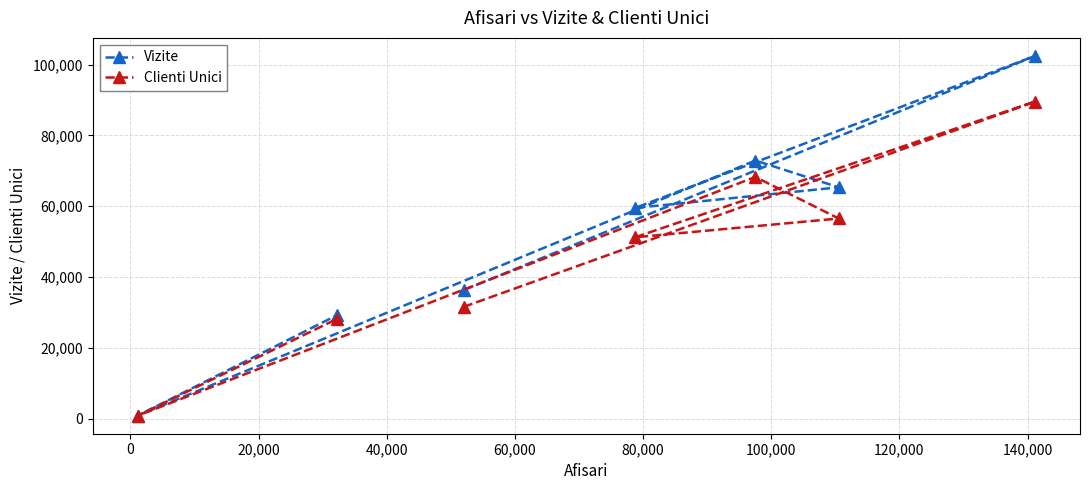

What is the value of the Clienti Unici point at the 2nd from the left?

28163